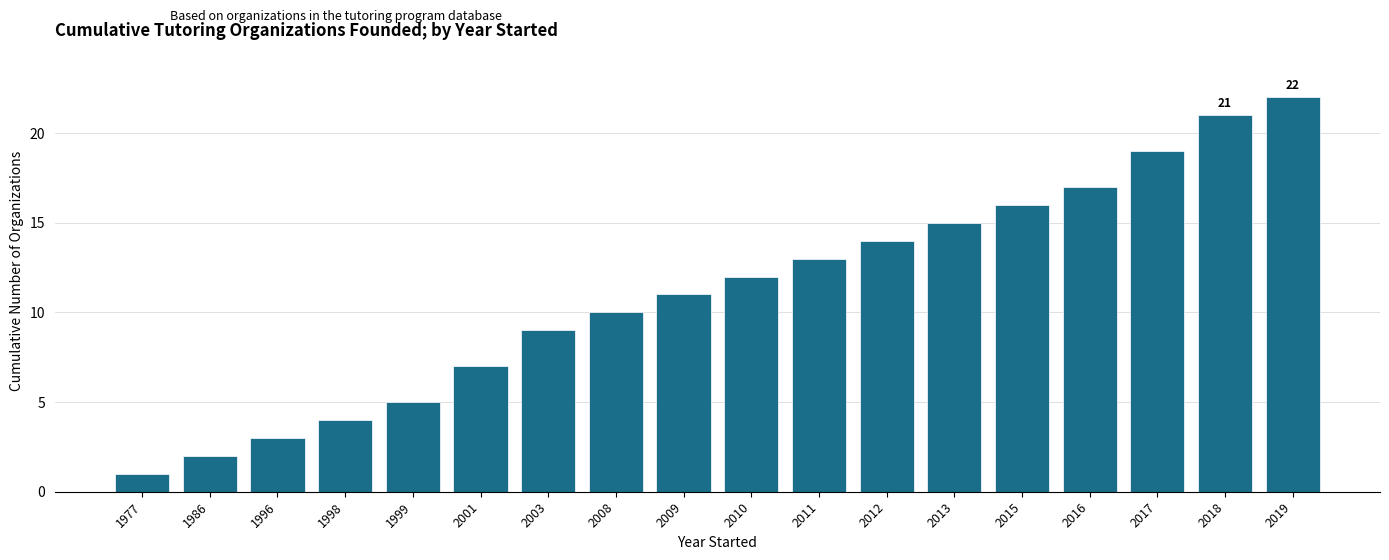

At which label is the value closest to 11?

2009